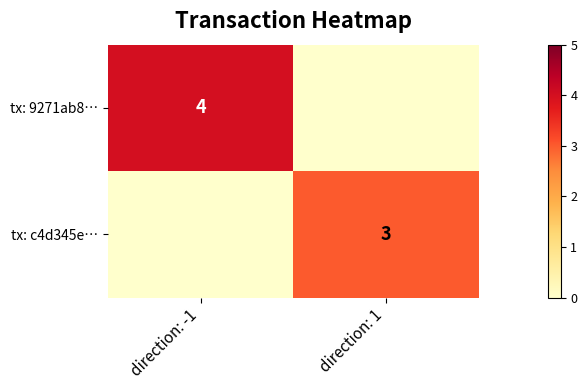

Is the value of tx: c4d345e… at direction: 1 greater than the value of tx: 9271ab8… at direction: -1?

No